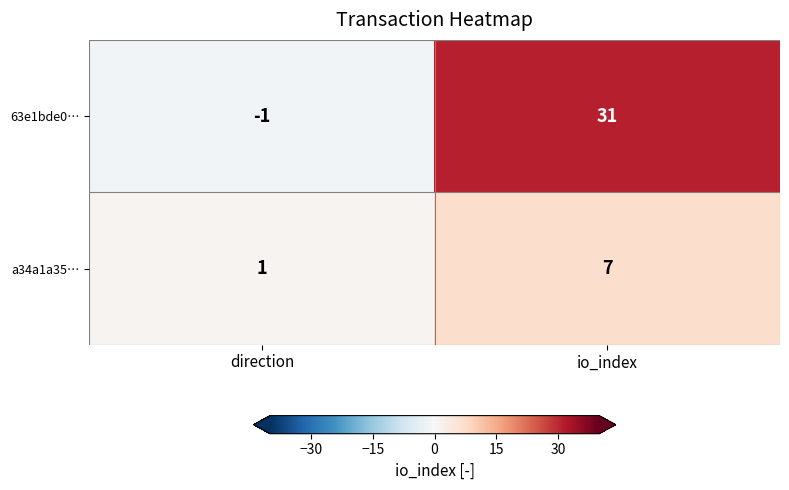

What is the greatest value displayed?

31